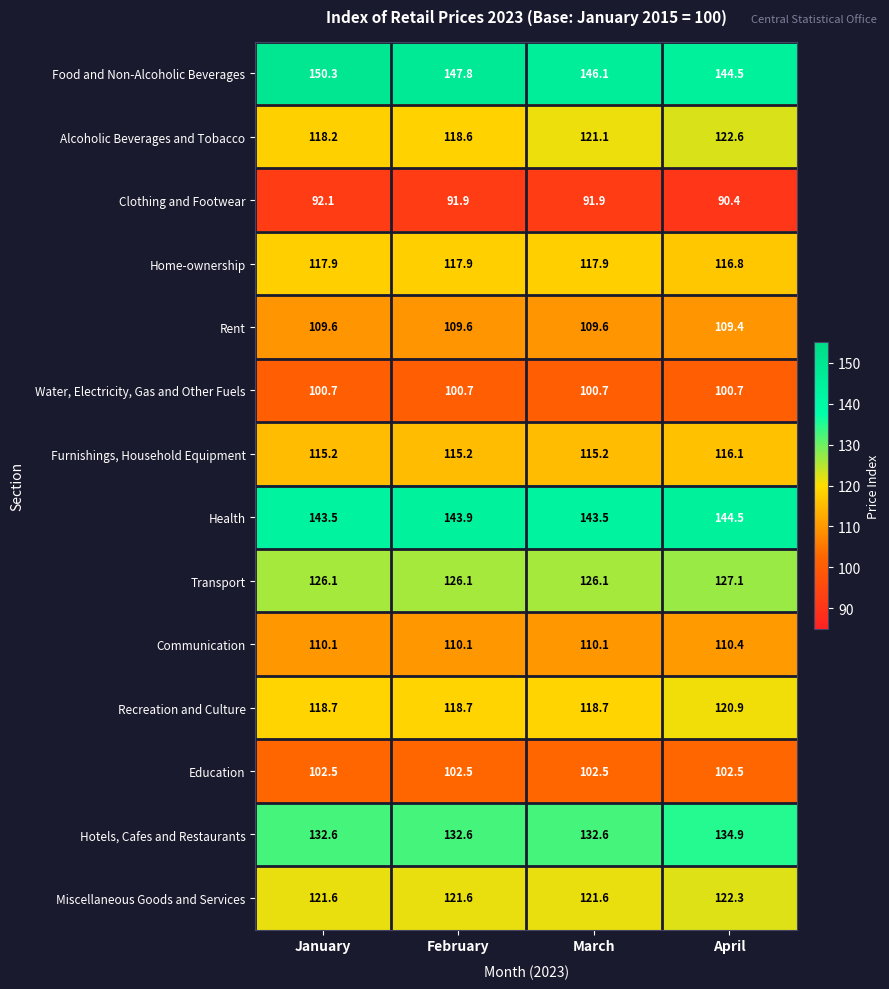

Which series has the widest spread of values?

Food and Non-Alcoholic Beverages